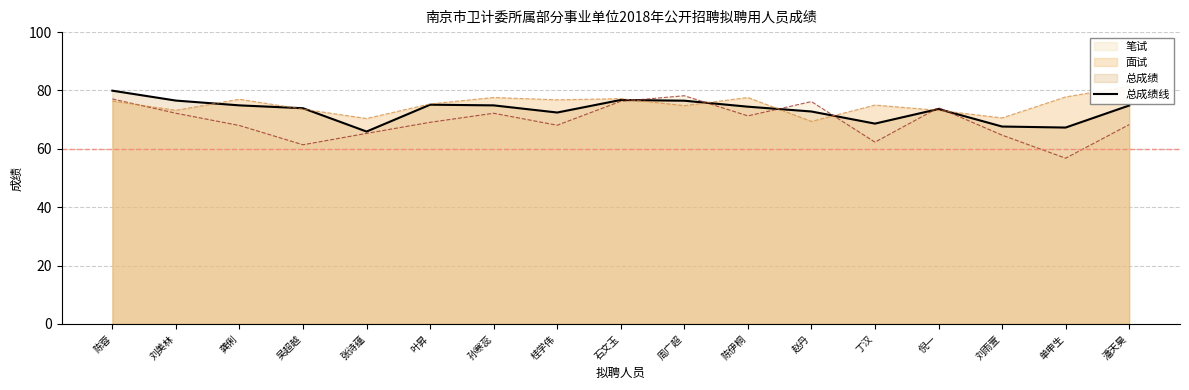

The value at 孙寒蕊 is 114.4. True or false?

False